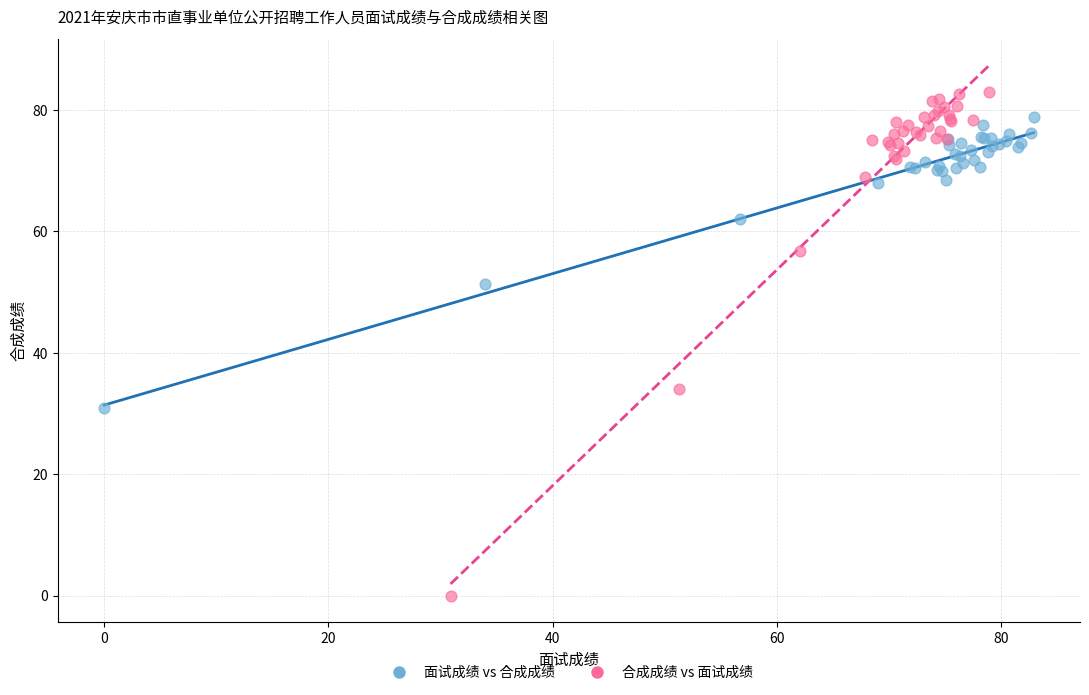

What are all the series names shown in the legend?

面试成绩 vs 合成成绩, 合成成绩 vs 面试成绩